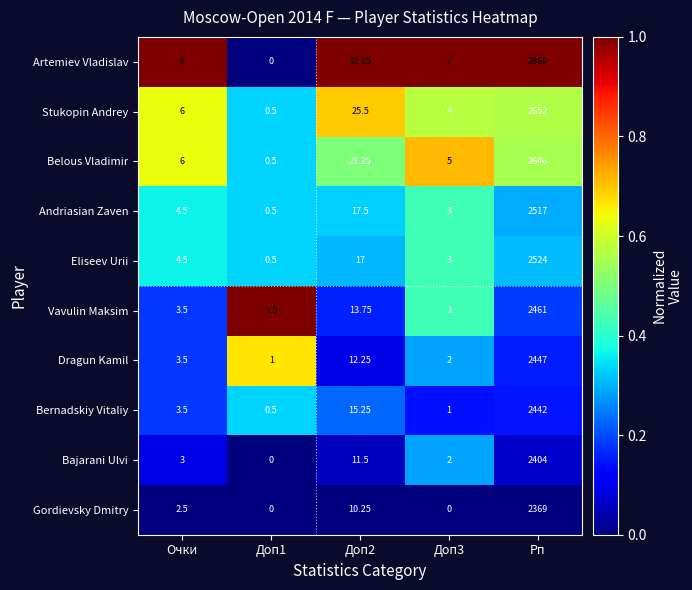

Which series changed the most between Доп2 and Доп3?

Artemiev Vladislav